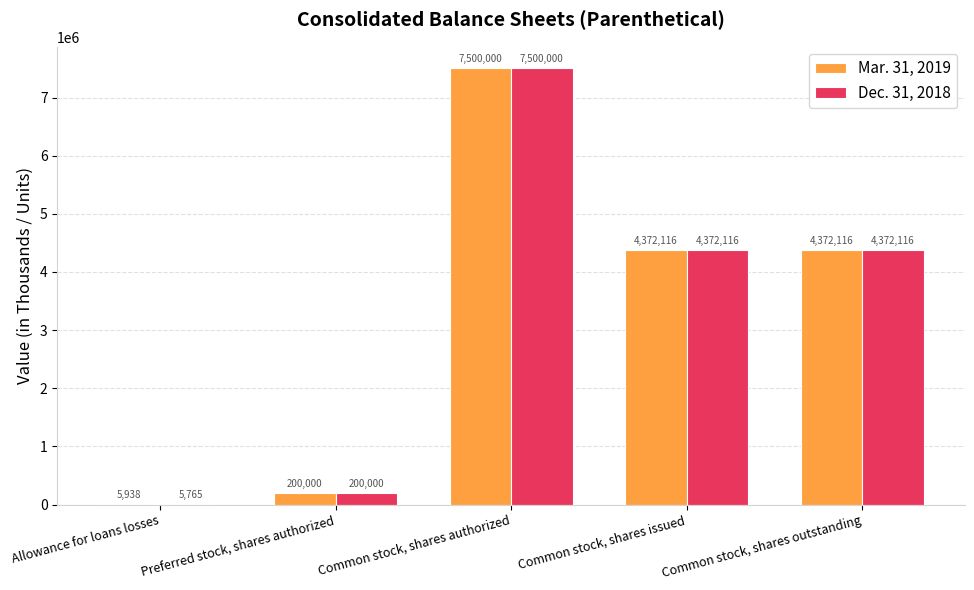

Is it true that Mar. 31, 2019 equals 6237378 at Common stock, shares outstanding?

False